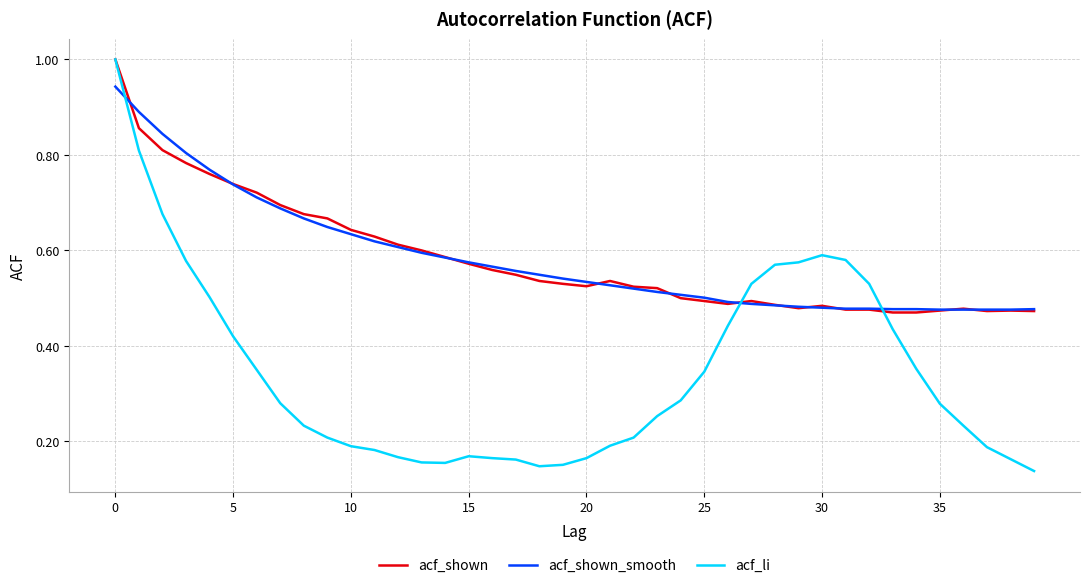

What is the maximum value for acf_li?

1.0